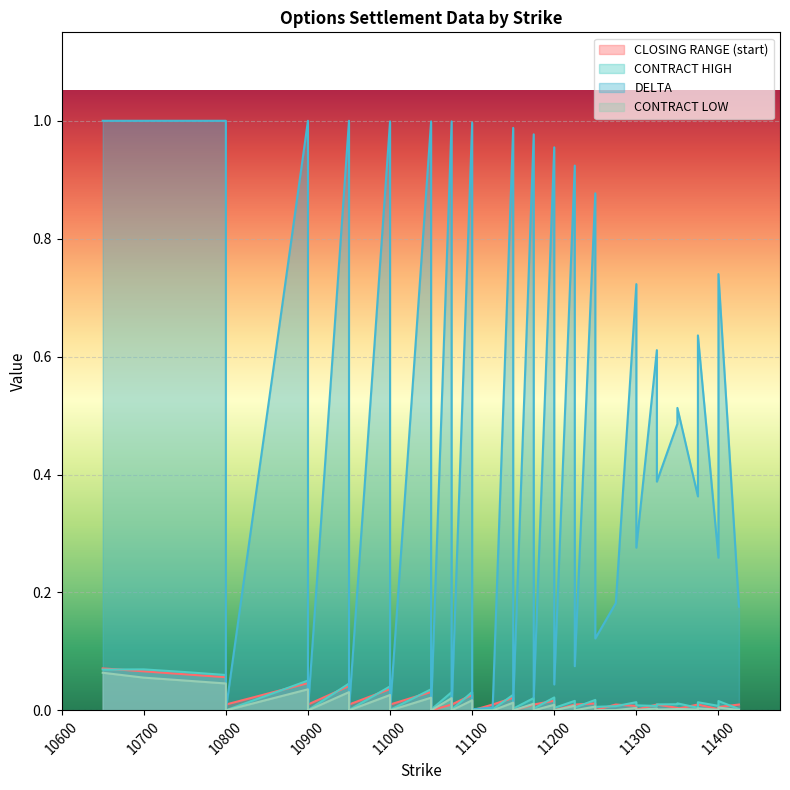

Between which two adjacent categories do CONTRACT HIGH and CLOSING RANGE (start) first intersect?

10650 and 10700